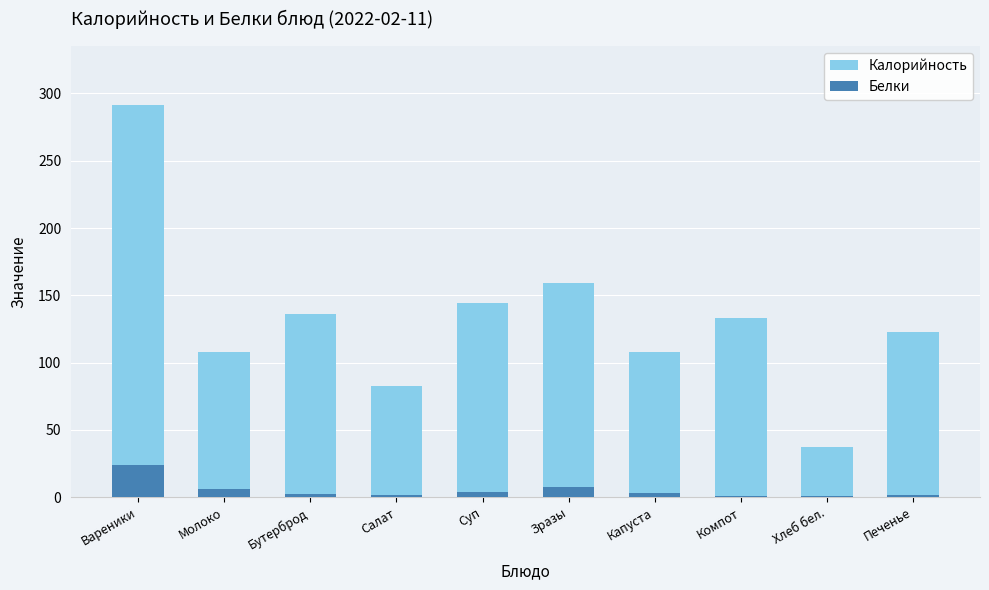

How many bars are there in each group?

2